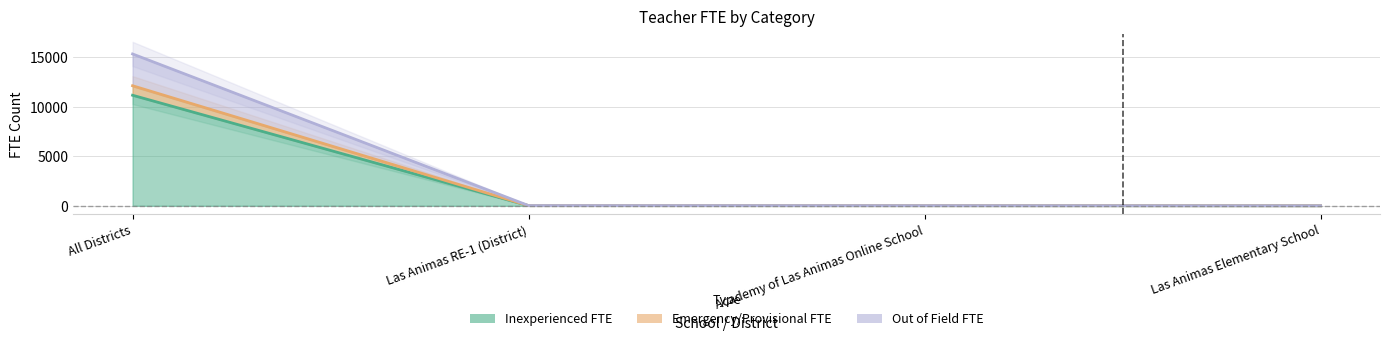

How many values in the Out of Field FTE series are below 19?

2